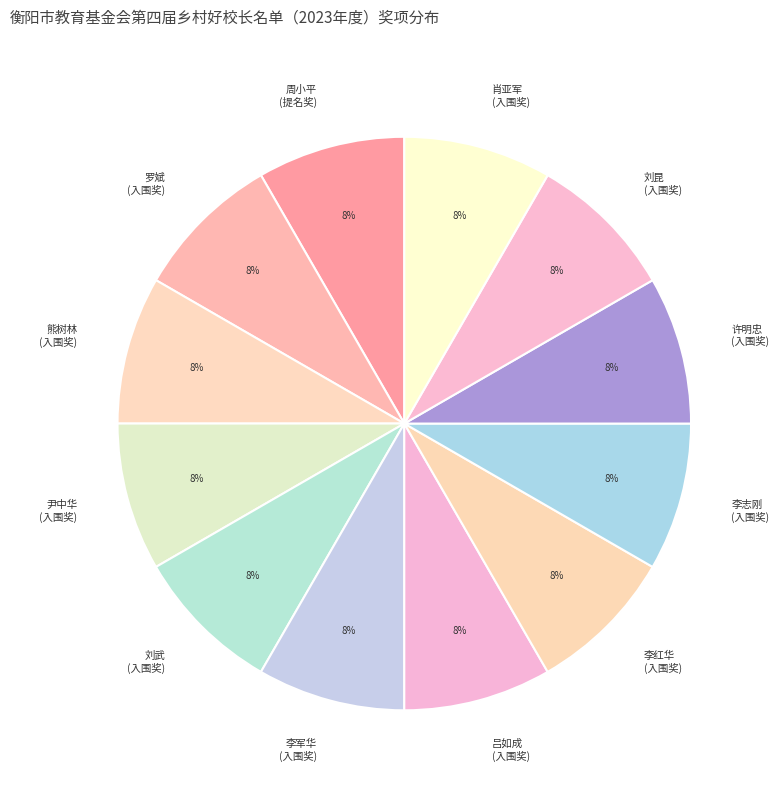

Approximately how many times larger is the value at 吕如成 (入围奖) compared to 李志刚 (入围奖)?

1.0